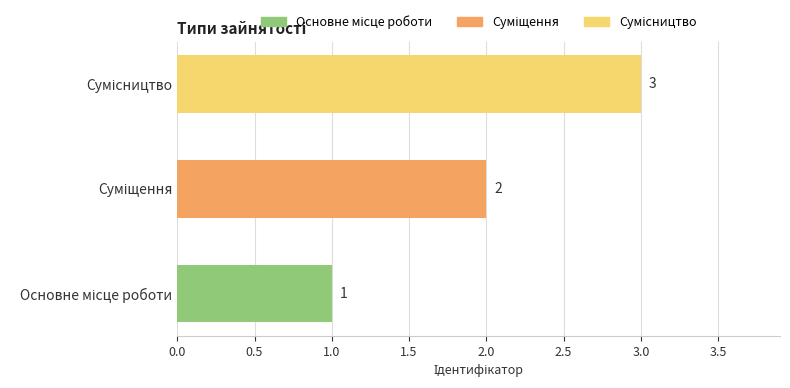

What is the greatest value displayed?

3